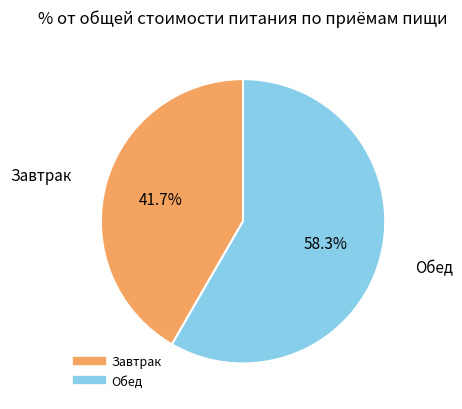

What percentage is the Обед slice, to the nearest percent?

58%